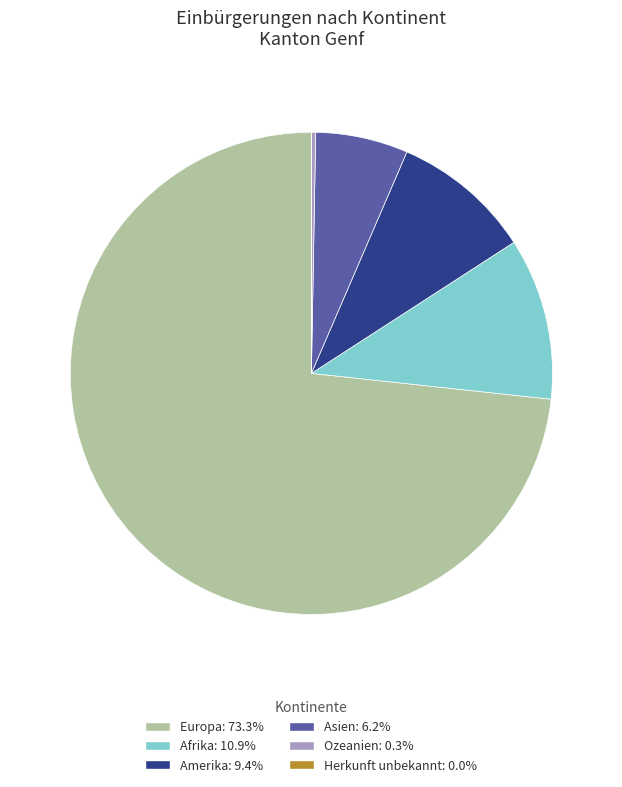

Which has a higher value, Afrika or Amerika?

Afrika